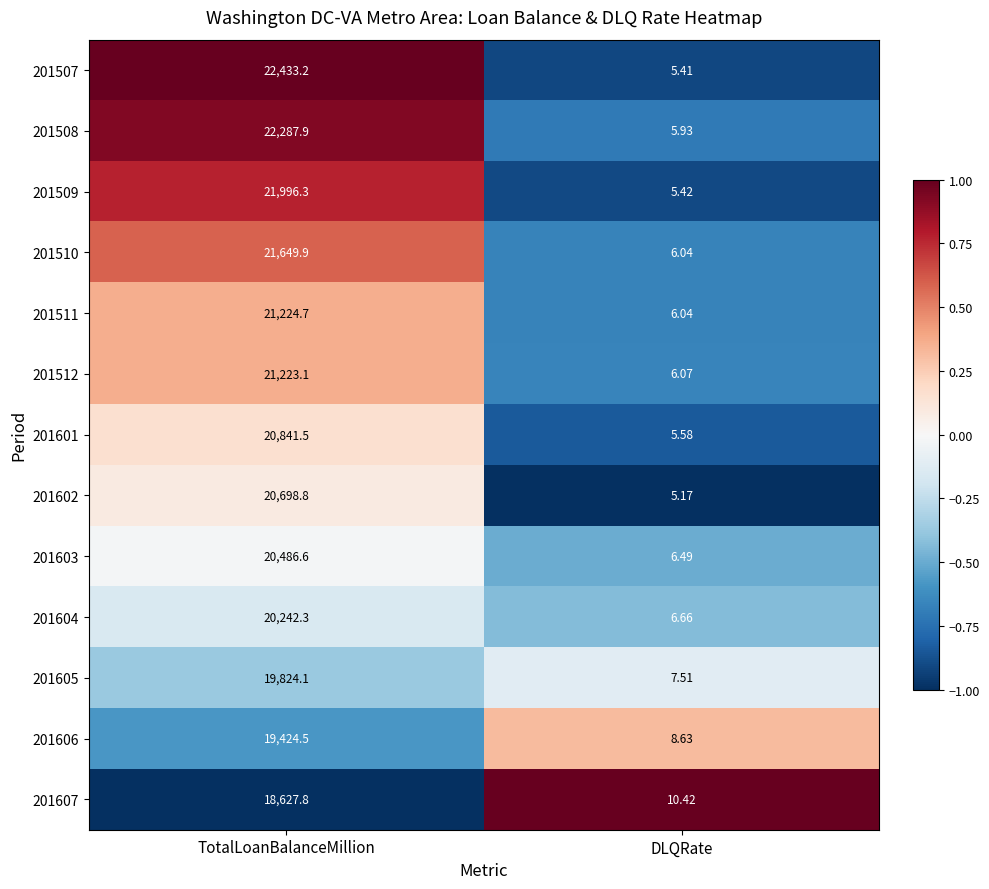

At which category is the sum across all series the highest?

TotalLoanBalanceMillion